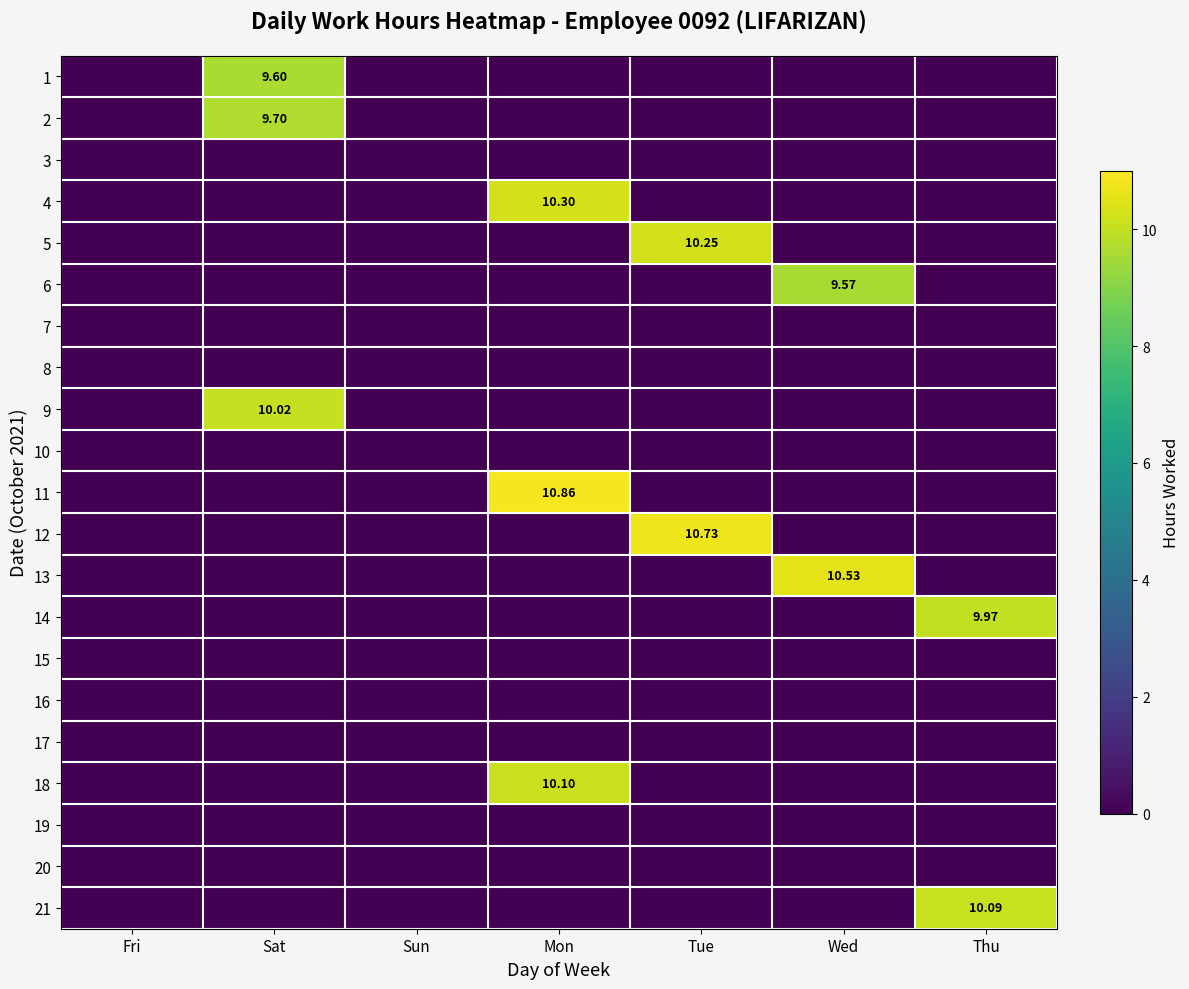

At which label is 4 closest to 5?

Fri